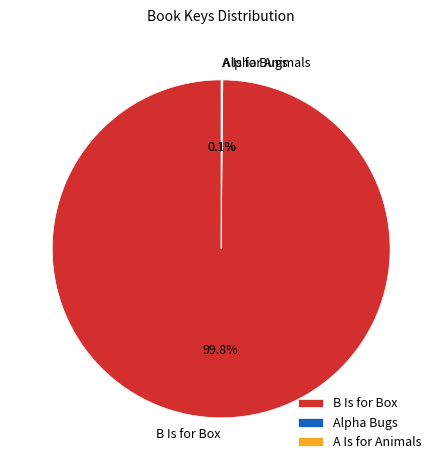

Is there a majority slice in this chart?

Yes